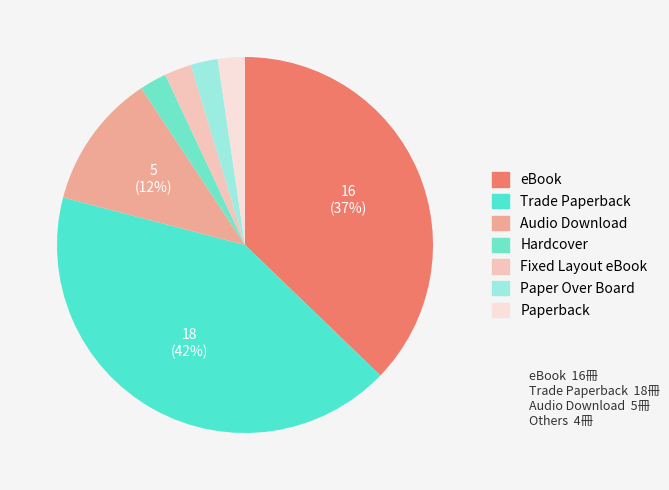

Is there any slice that represents more than half of the pie?

No